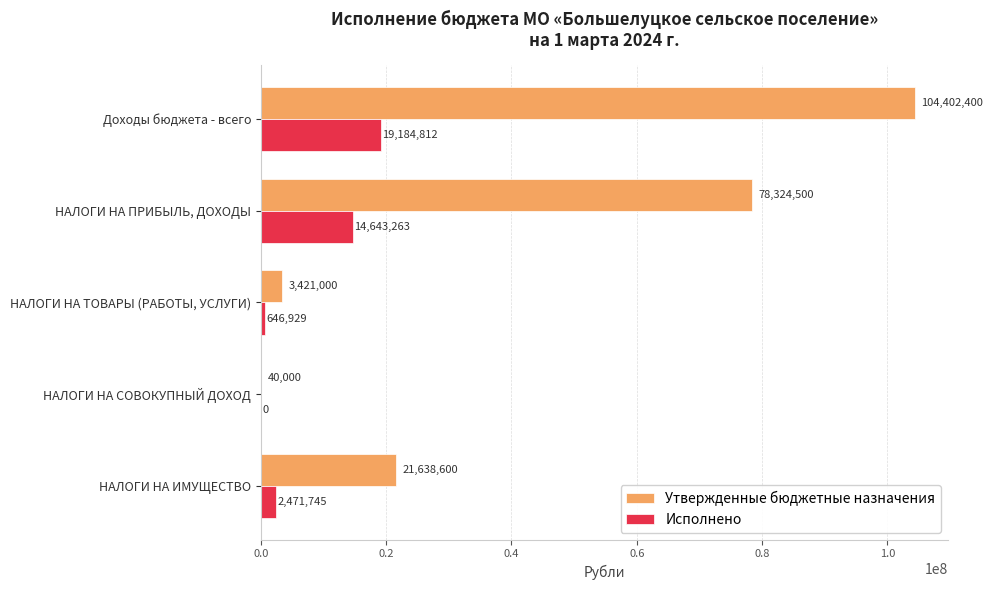

What are all the series names shown in the legend?

Утвержденные бюджетные назначения, Исполнено